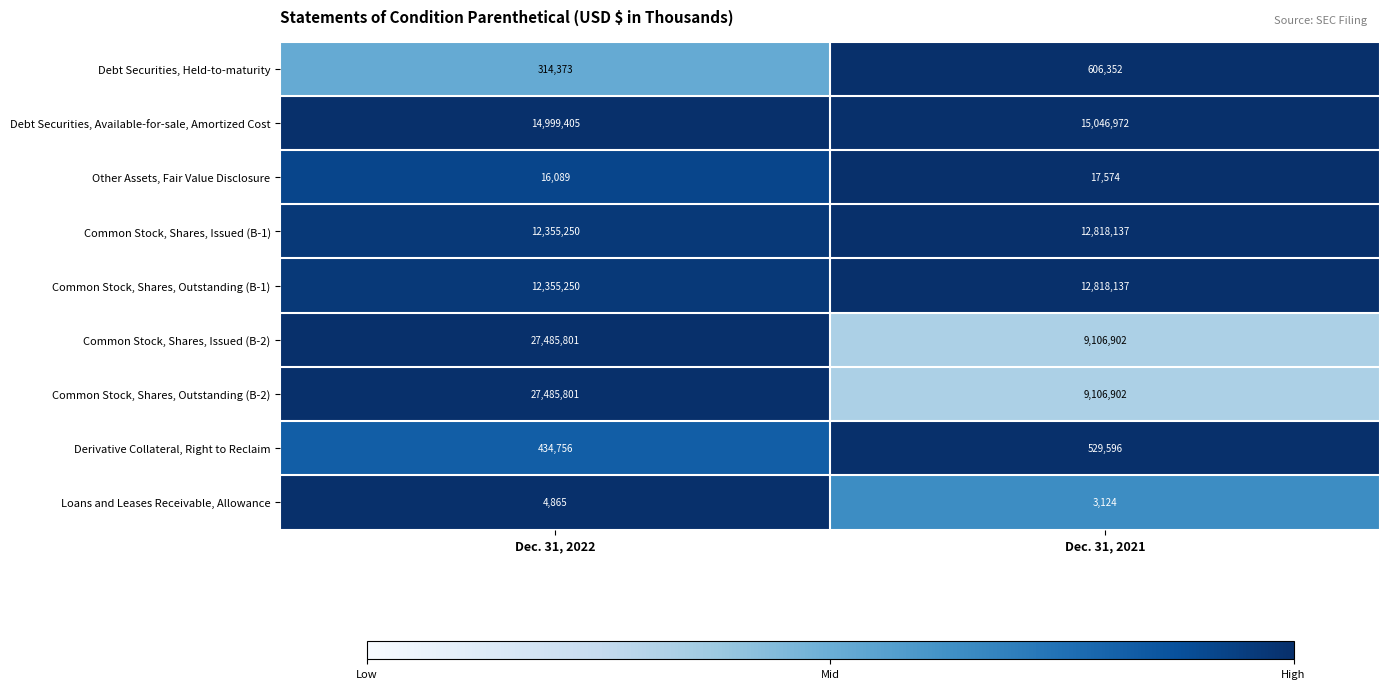

List the labels in order of Other Assets, Fair Value Disclosure value, largest first.

Dec. 31, 2021, Dec. 31, 2022